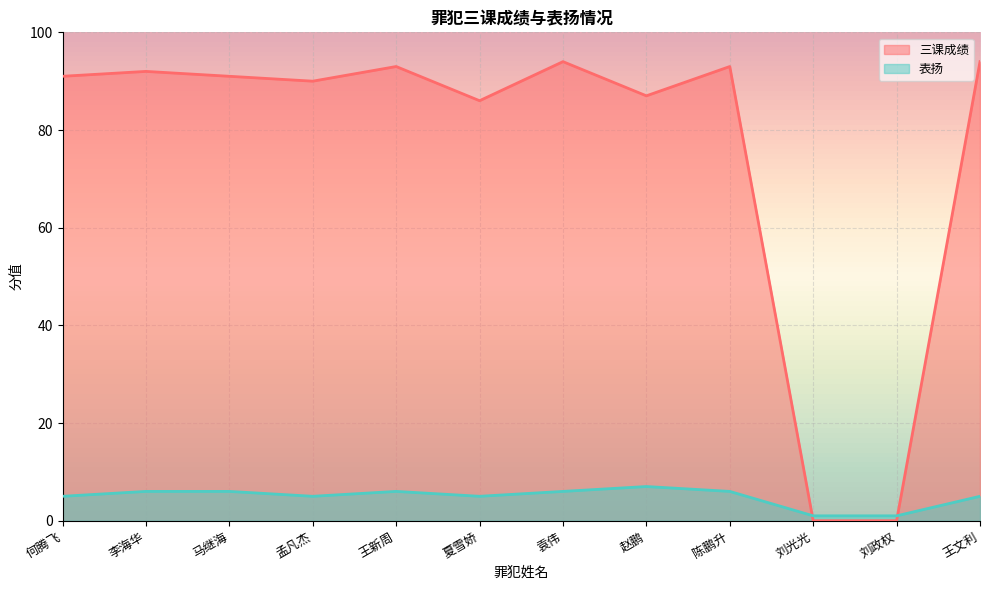

What is the sum of all 表扬 values?

59